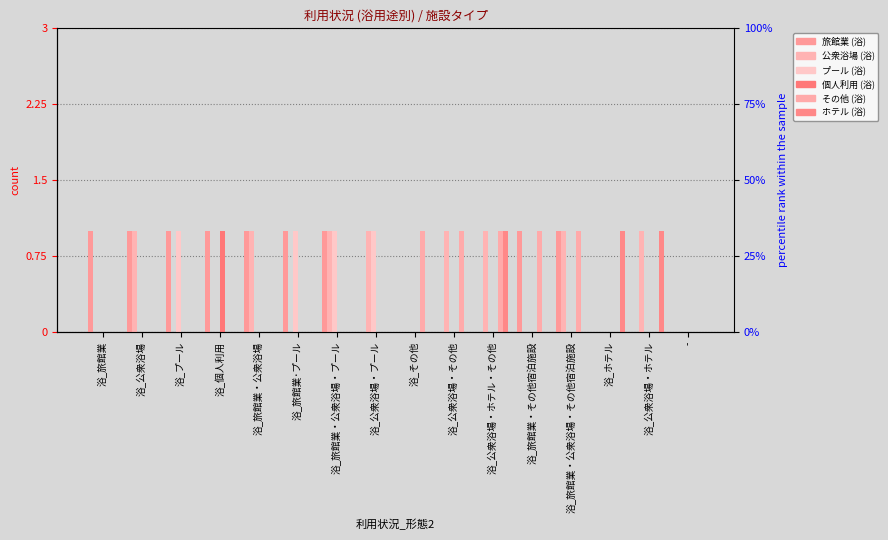

Rank the series by their maximum value, from lowest to highest.

旅館業 (浴), 公衆浴場 (浴), プール (浴), 個人利用 (浴), その他 (浴), ホテル (浴)